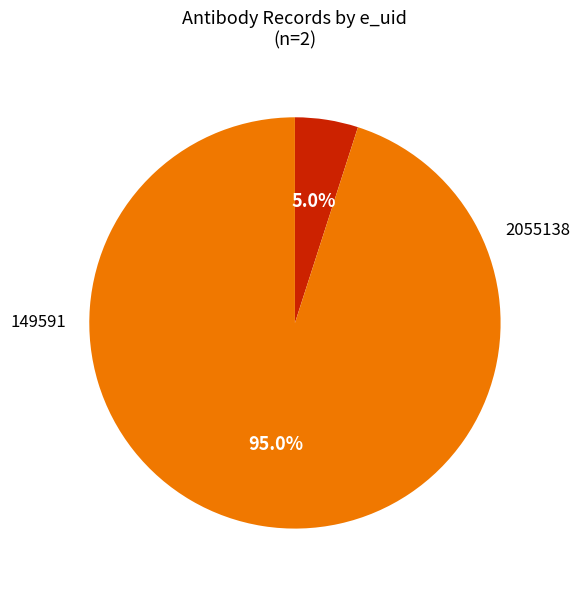

Is there a majority slice in this chart?

Yes